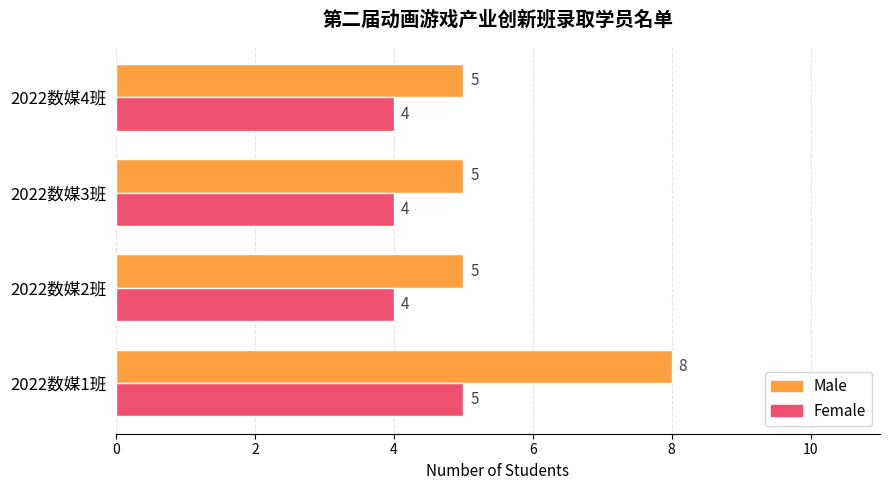

Count the Female values in the range 4 to 5.

4